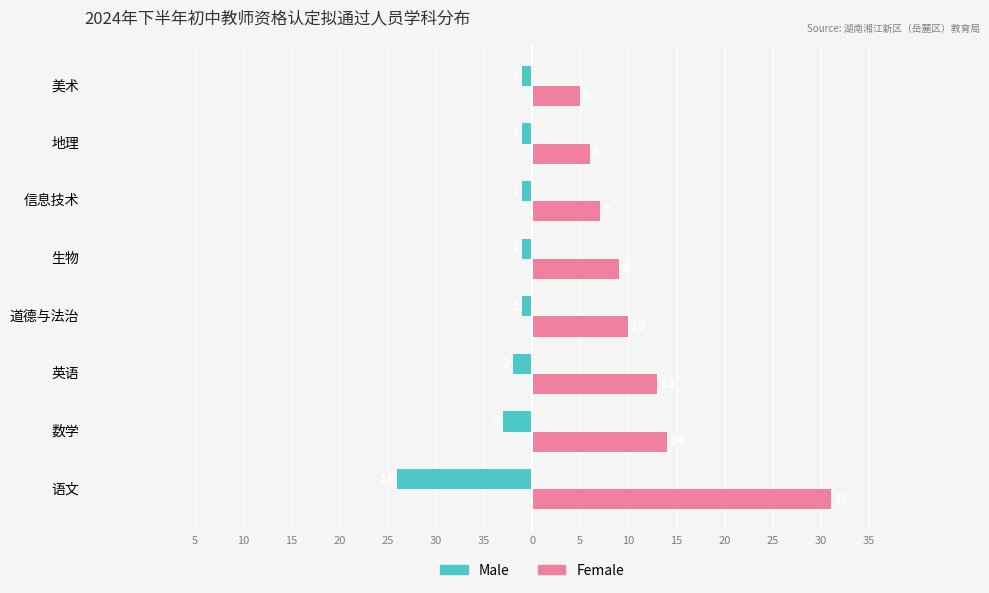

What are all the series names shown in the legend?

Male, Female